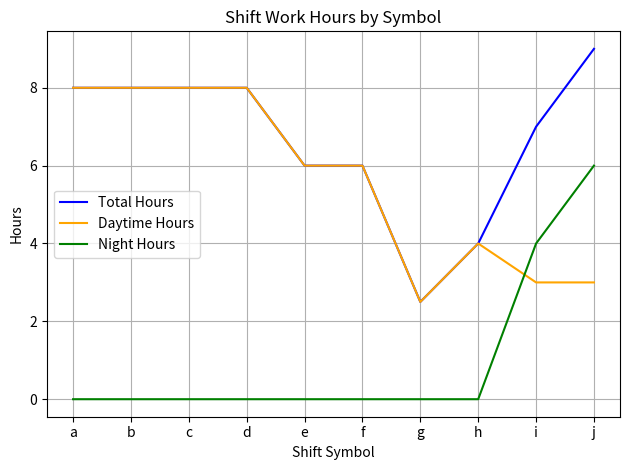

What are all the series names shown in the legend?

Total Hours, Daytime Hours, Night Hours